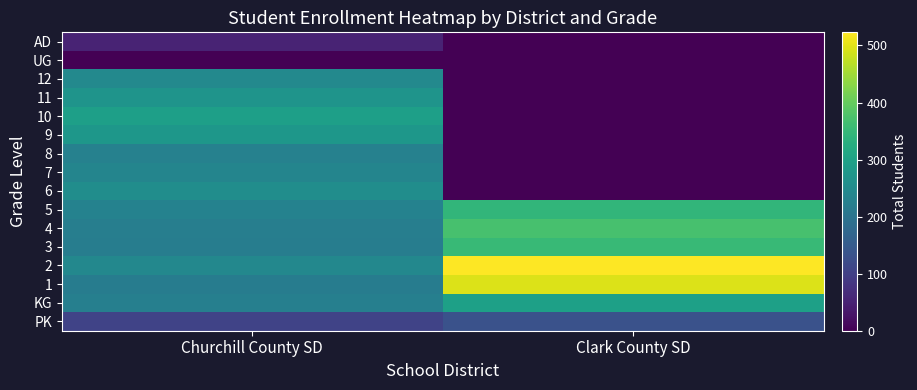

At how many categories does at least one series exceed 253?

2